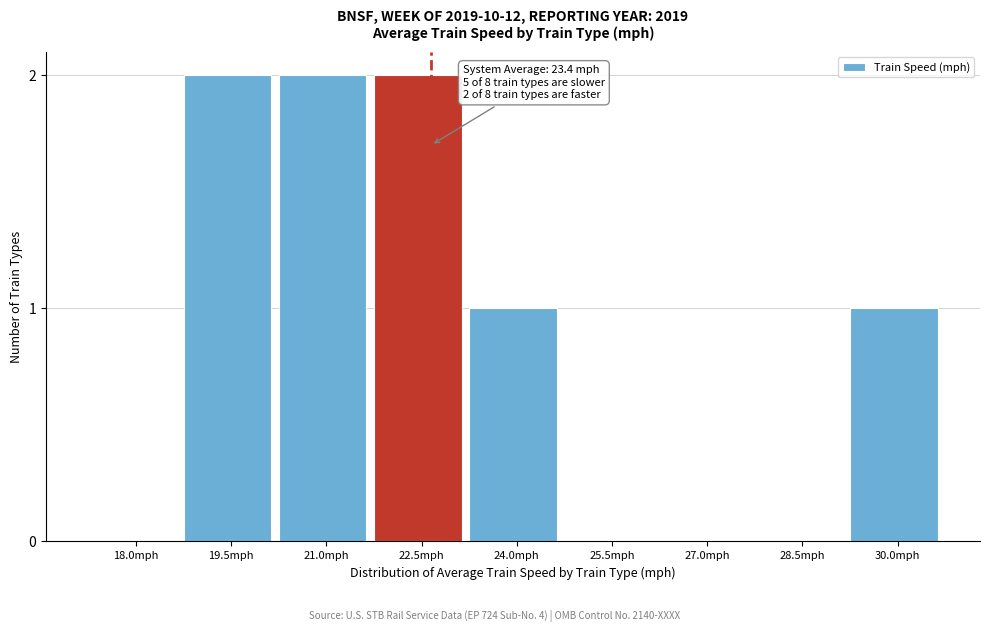

Reading right to left, transcribe all the data shown in this chart.

30.0mph=1	28.5mph=0	27.0mph=0	25.5mph=0	24.0mph=1	22.5mph=2	21.0mph=2	19.5mph=2	18.0mph=0